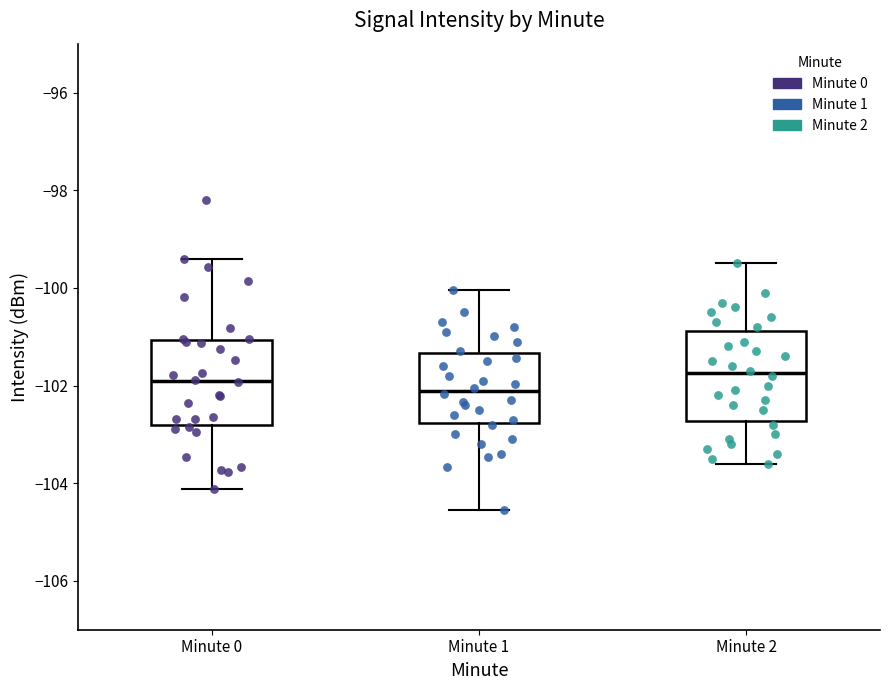

Where does the lower whisker of the box for Minute 2 end on the y-axis? The values are not printed on the chart, so give them approximately, as read against the axis.

-103.6